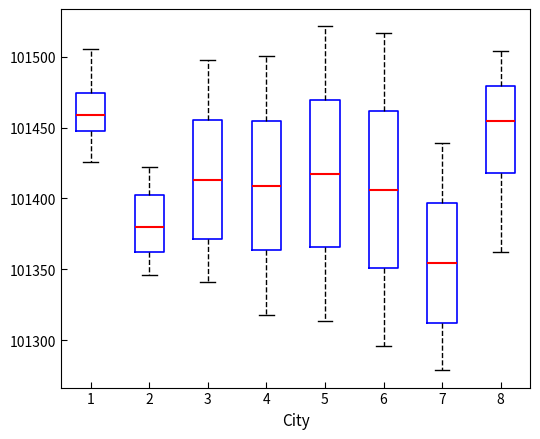

Comparing the boxes themselves (not the whiskers), which one is the tallest?

6